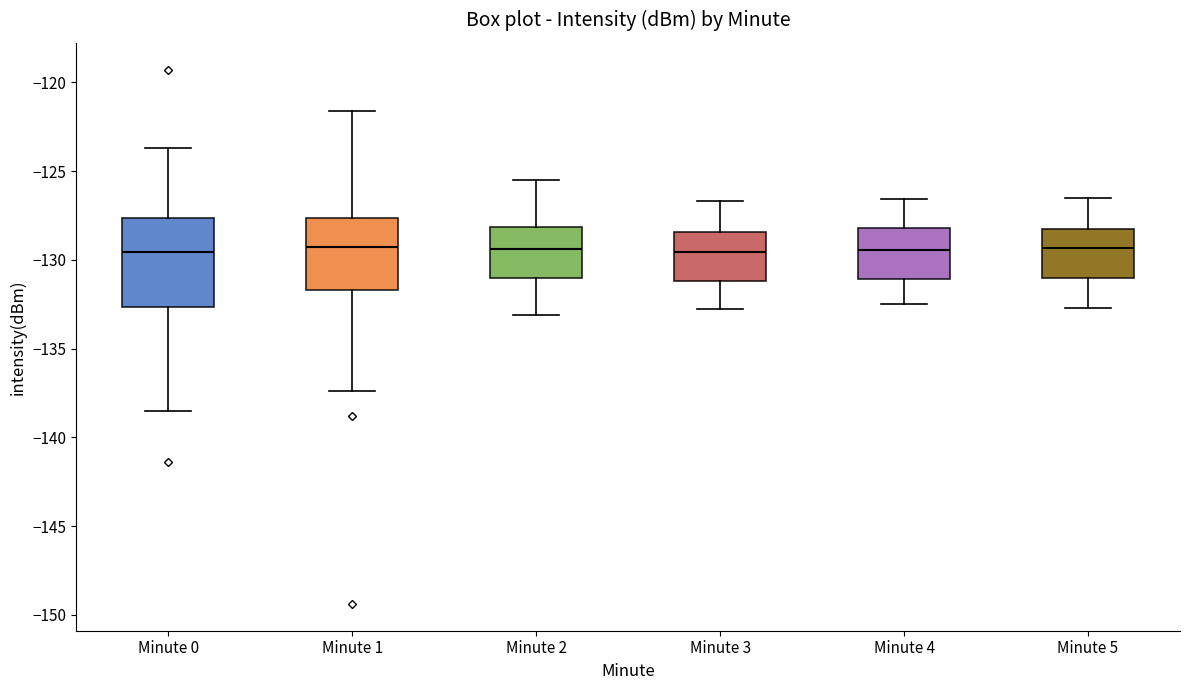

Where does the median line of the box for Minute 3 sit on the y-axis? The values are not printed on the chart, so give them approximately, as read against the axis.

-129.5